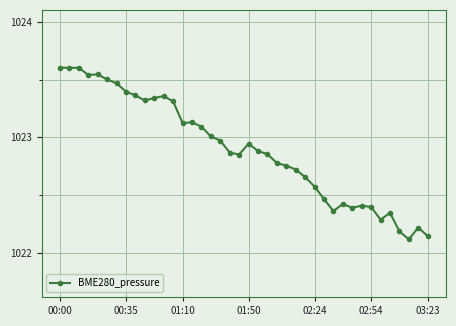

What is the sum of all values?

40915.9